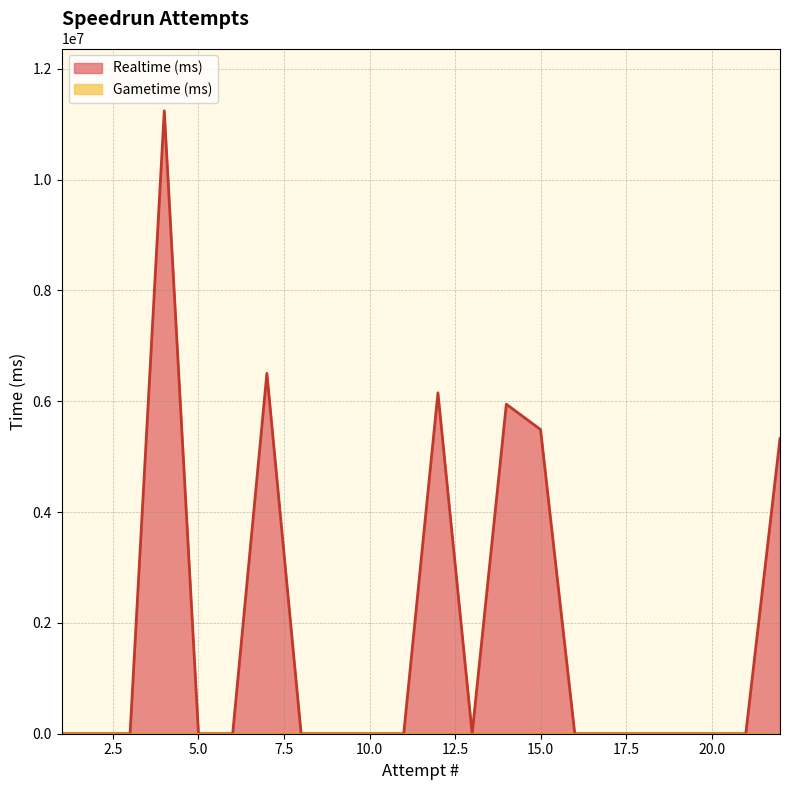

List the labels in order of Realtime (ms) value, largest first.

4, 7, 12, 14, 15, 22, 21, 20, 19, 18, 17, 16, 13, 11, 10, 9, 8, 6, 5, 3, 2, 1